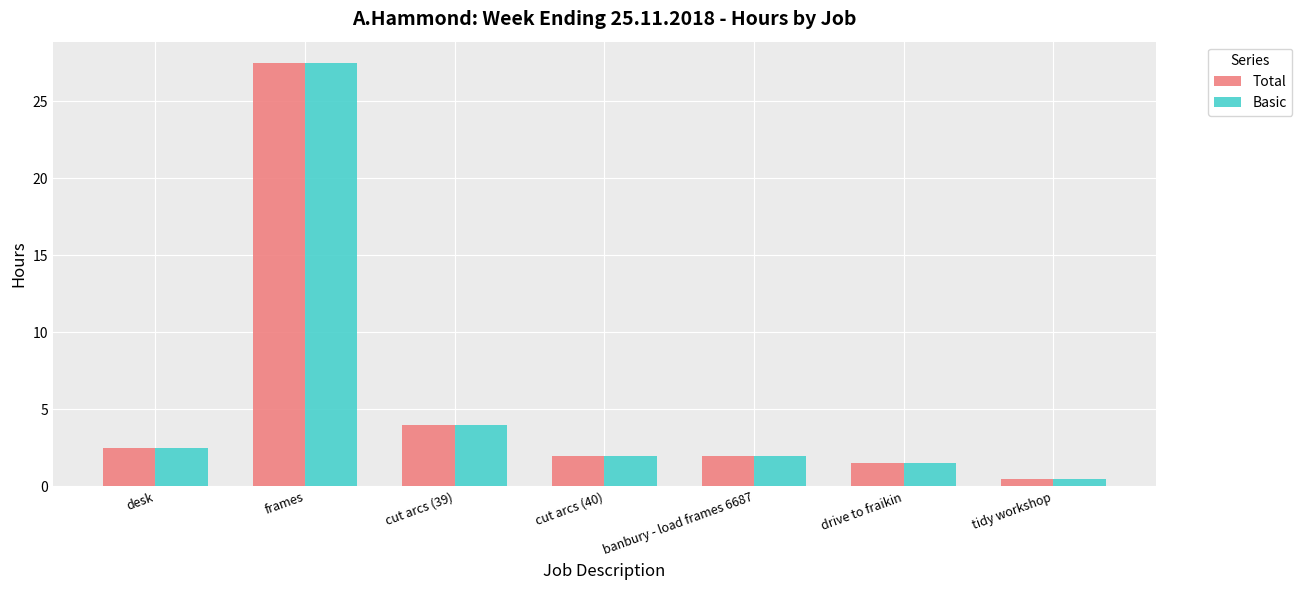

Reading left to right, transcribe all the data shown in this chart.

Total: 2.5	27.5	4.0	2.0	2.0	1.5	0.5
Basic: 2.5	27.5	4.0	2.0	2.0	1.5	0.5